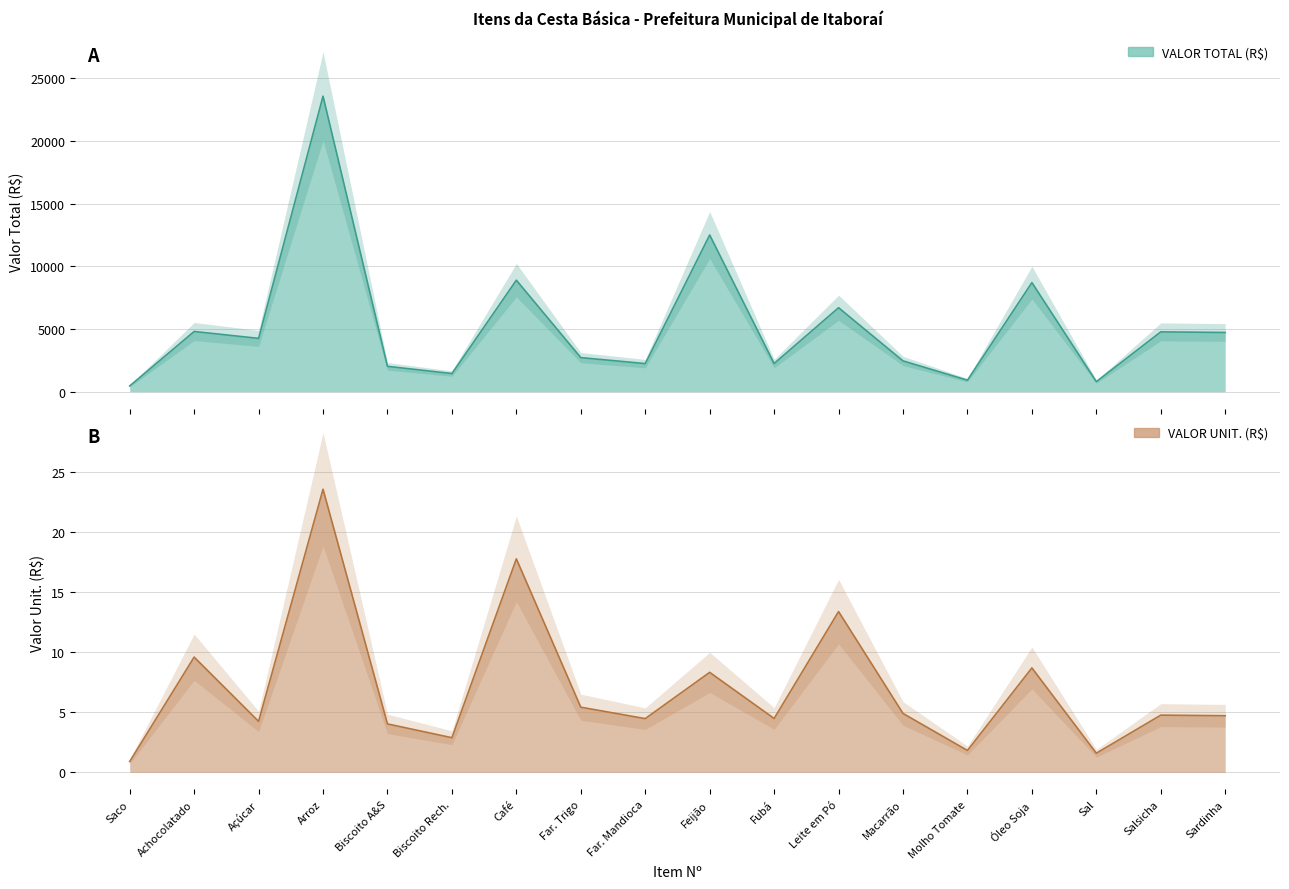

What is the minimum value shown in the chart?

0.9